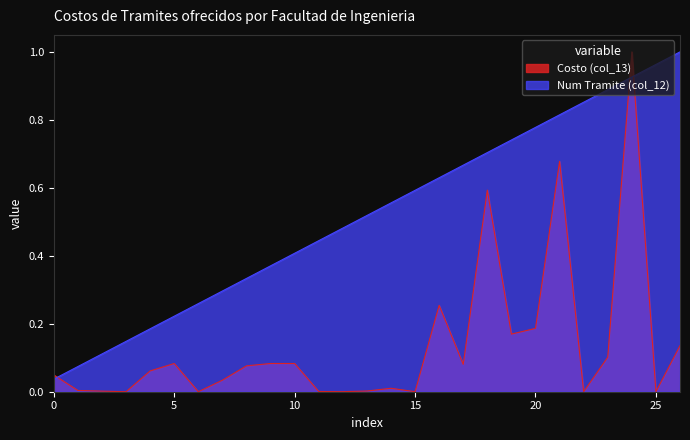

After their last crossing, which series has the higher values: Num Tramite (col_12) or Costo (col_13)?

Num Tramite (col_12)